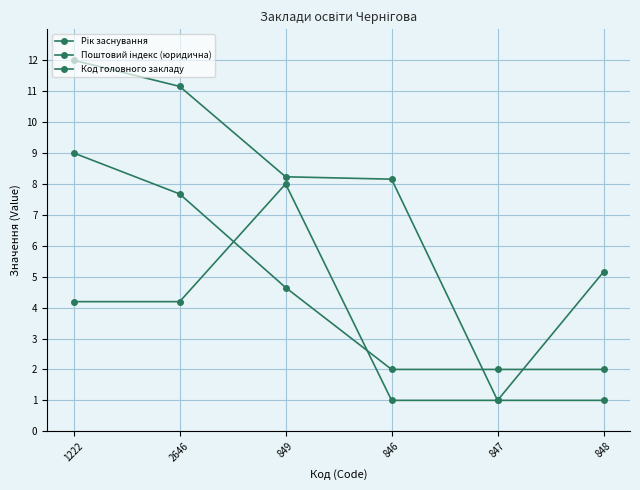

What is the difference between the second highest and second lowest values in the Поштовий індекс (юридична) series?

5.7